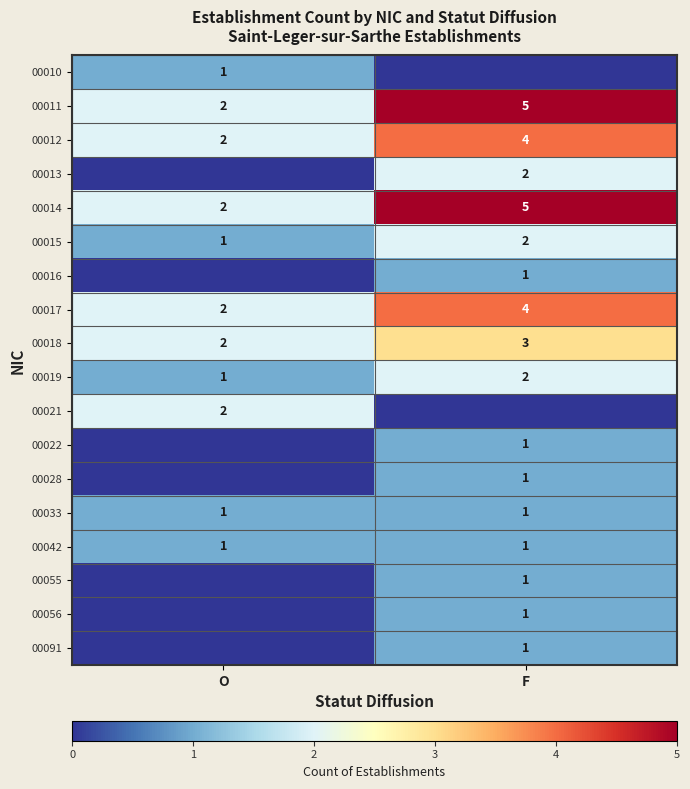

How many categories are shown in the chart?

2